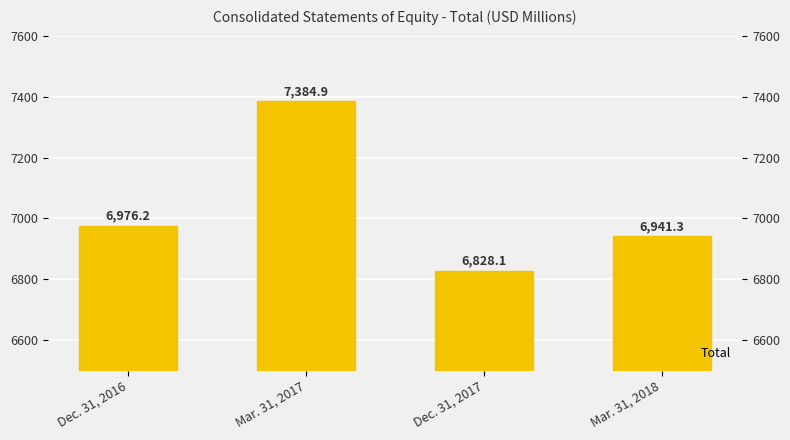

Reading left to right, extract all data points from this chart.

Dec. 31, 2016=6976.2	Mar. 31, 2017=7384.9	Dec. 31, 2017=6828.1	Mar. 31, 2018=6941.3